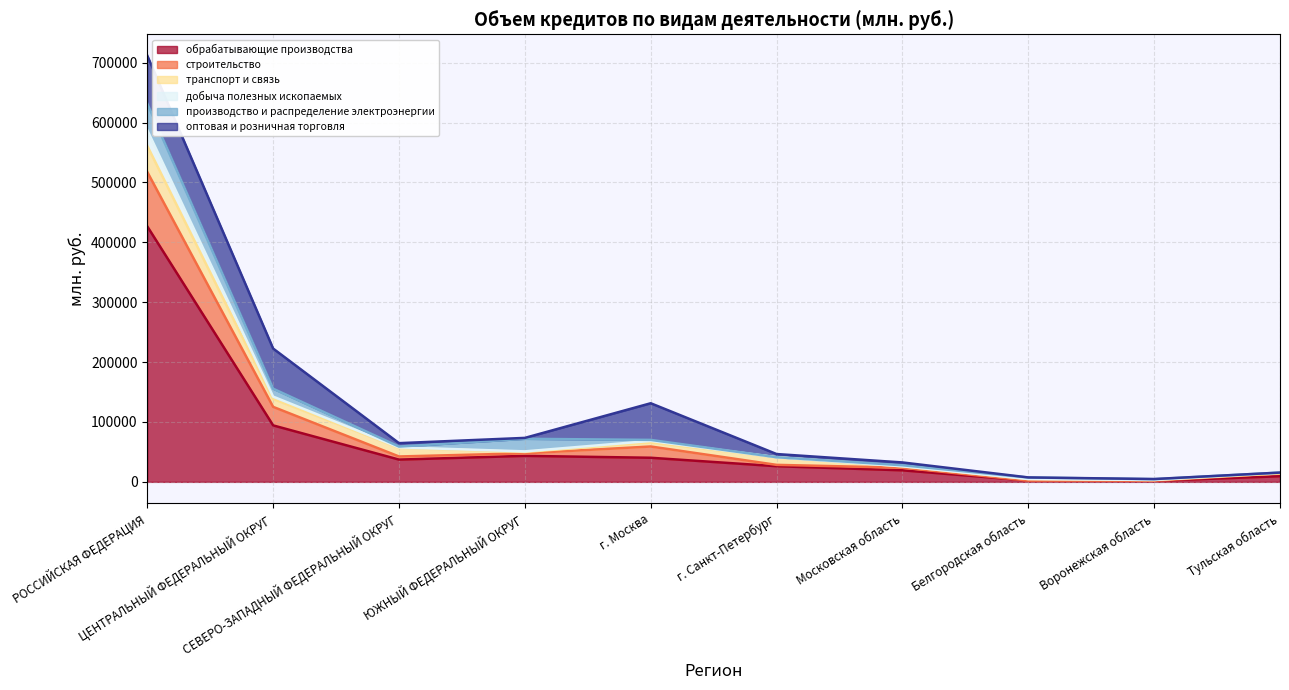

What is the difference between the highest and lowest values at ЮЖНЫЙ ФЕДЕРАЛЬНЫЙ ОКРУГ?

30011